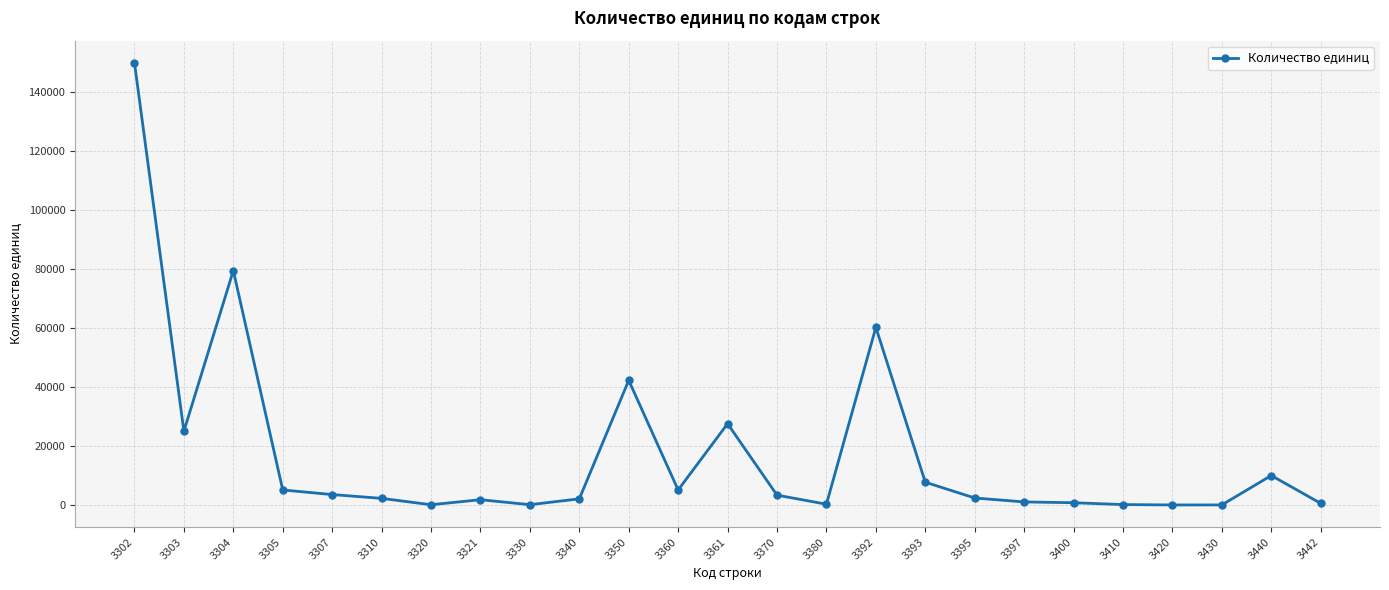

True or false: the data shows 2069 at 3340.

True